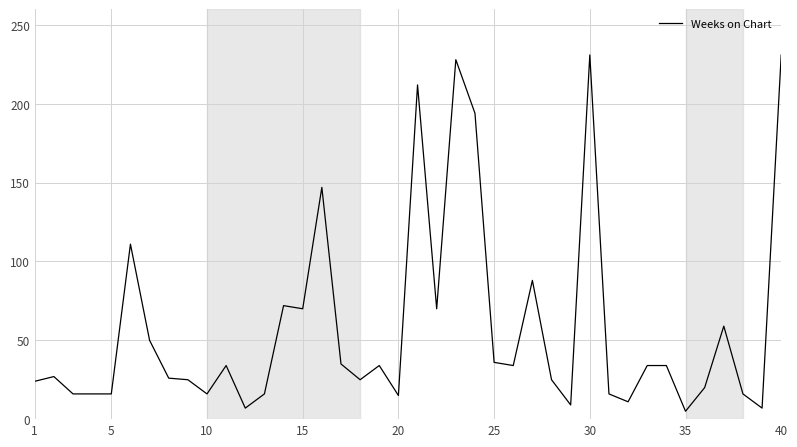

How many lines are shown in the chart?

1